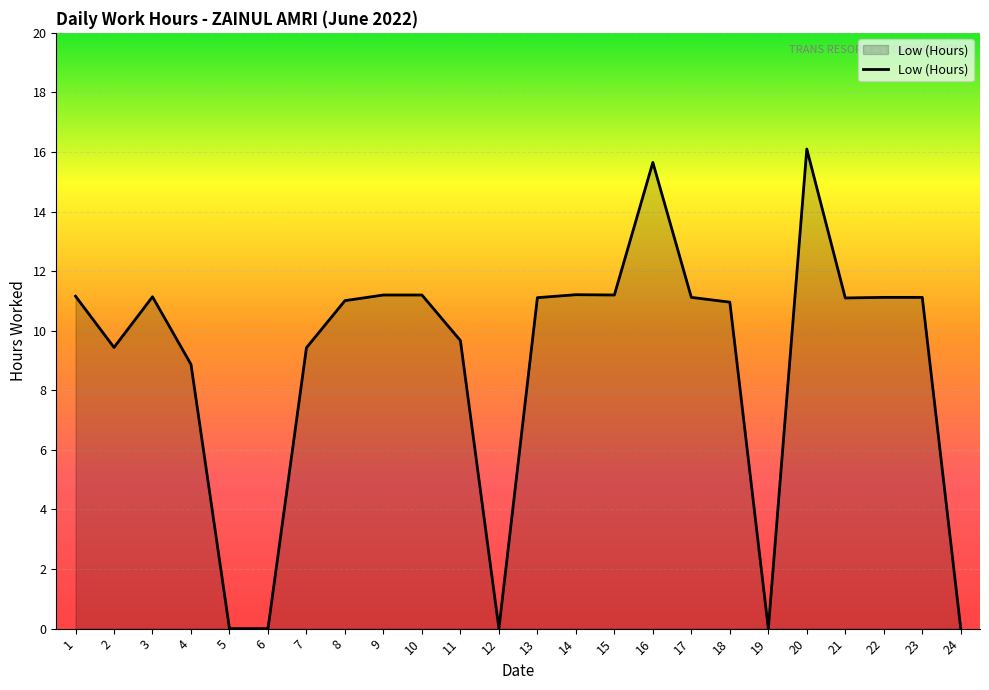

The value at 13 is 6.1. True or false?

False